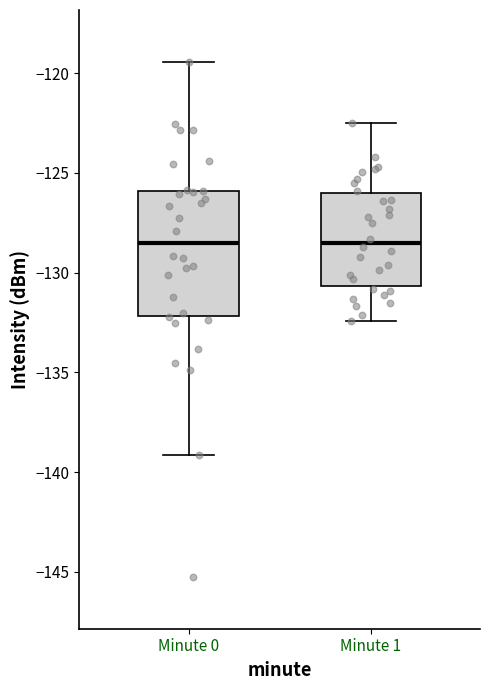

Where is the lower edge of the box for Minute 1 on the y-axis? The values are not printed on the chart, so give them approximately, as read against the axis.

-130.5